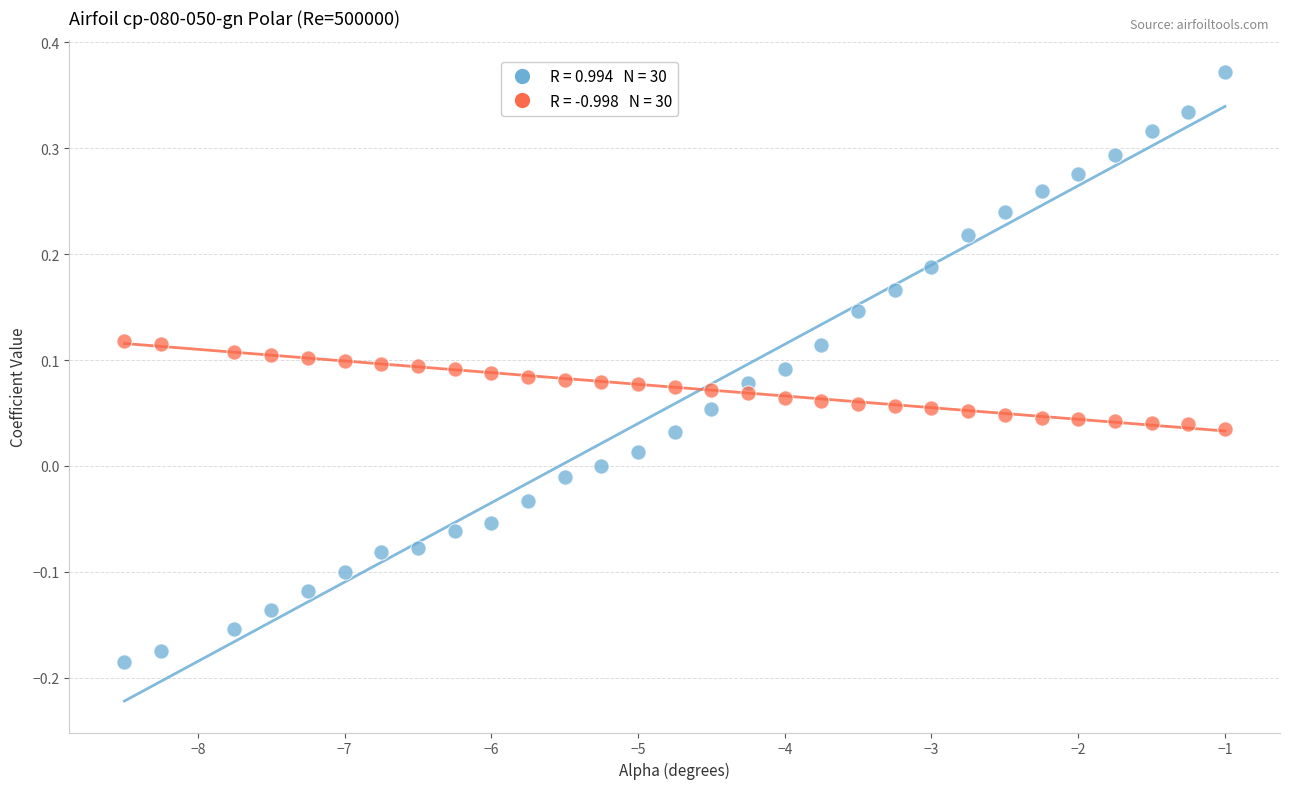

Across all data points, what is the range of X values (max minus min)?

7.5